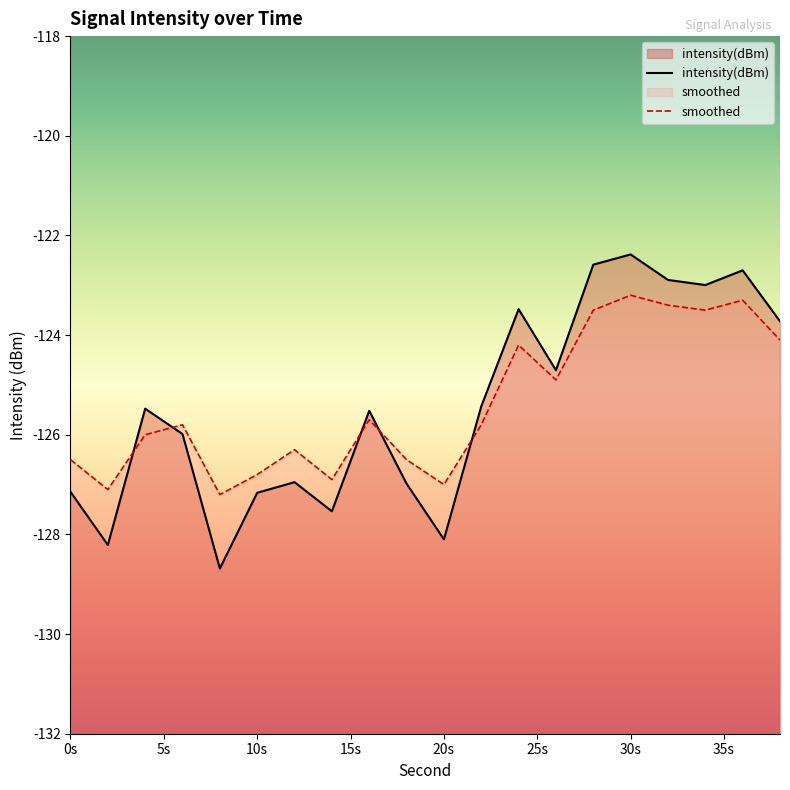

Between which two adjacent categories do intensity(dBm) and smoothed first intersect?

2 and 4